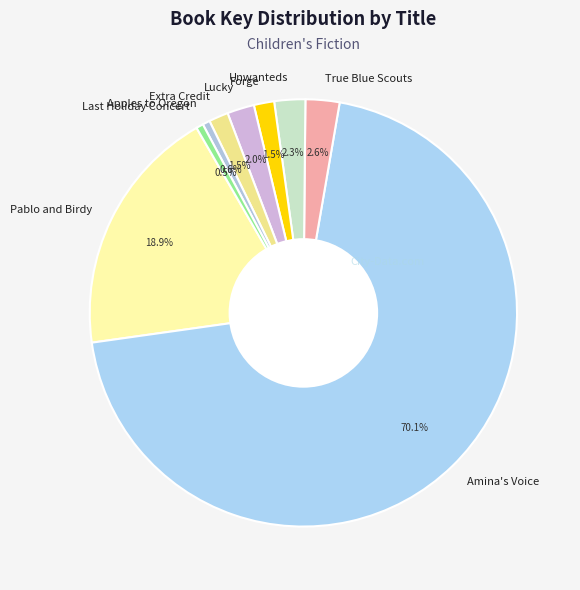

What percentage is NOT represented by Amina's Voice?

29.9%